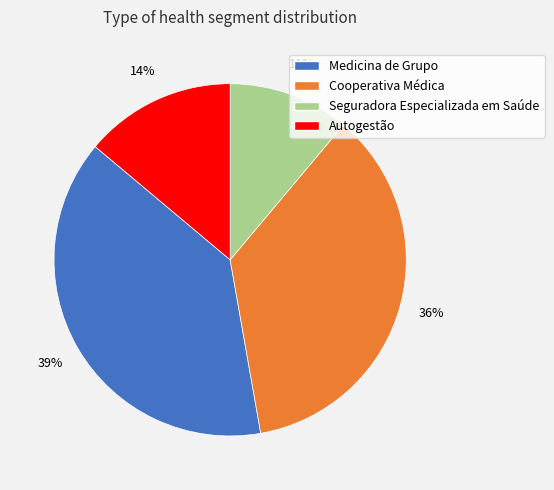

Is it true that Autogestão is 14% of the pie?

True